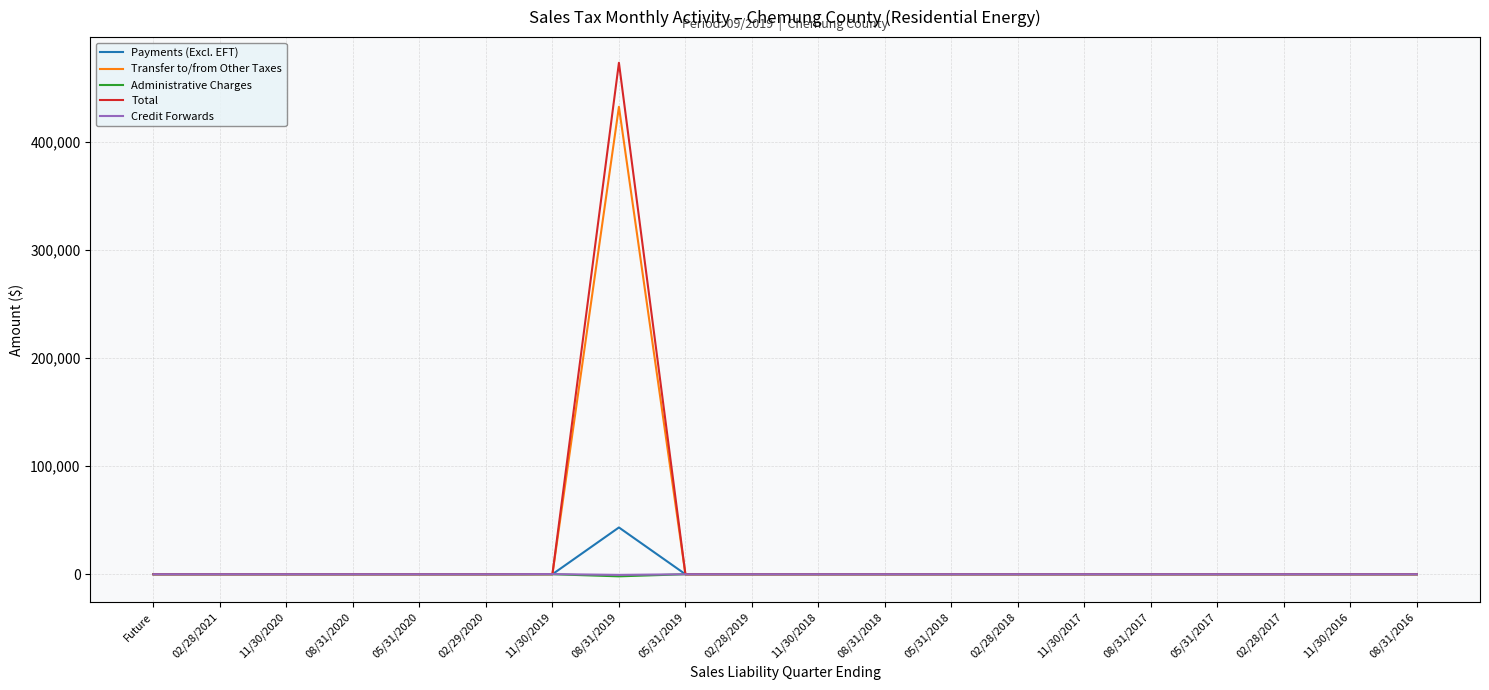

What is the maximum value shown in the chart?

473330.2